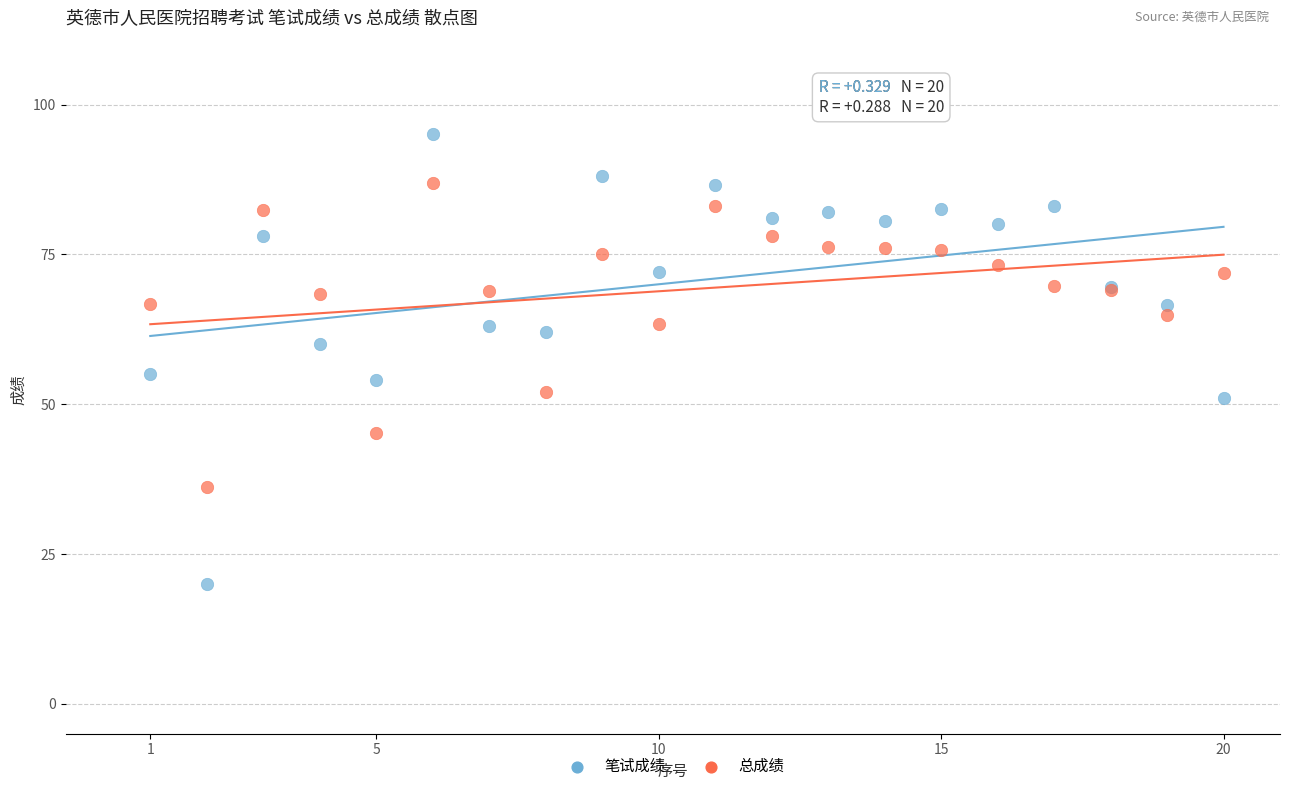

Which series reaches the maximum Y coordinate?

笔试成绩